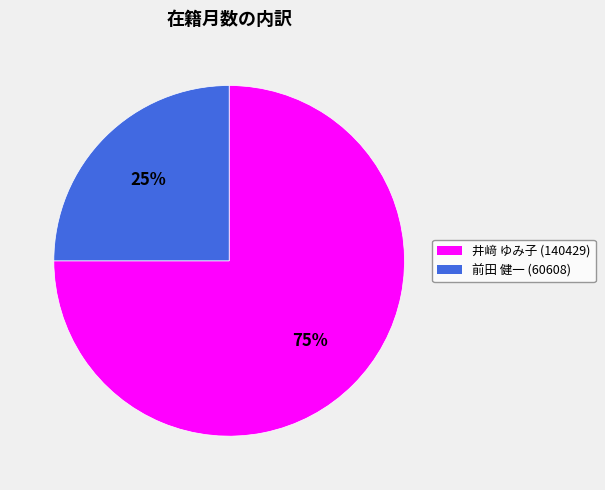

To the nearest percent, what percentage of the pie is 井﨑 ゆみ子 (140429)?

75%